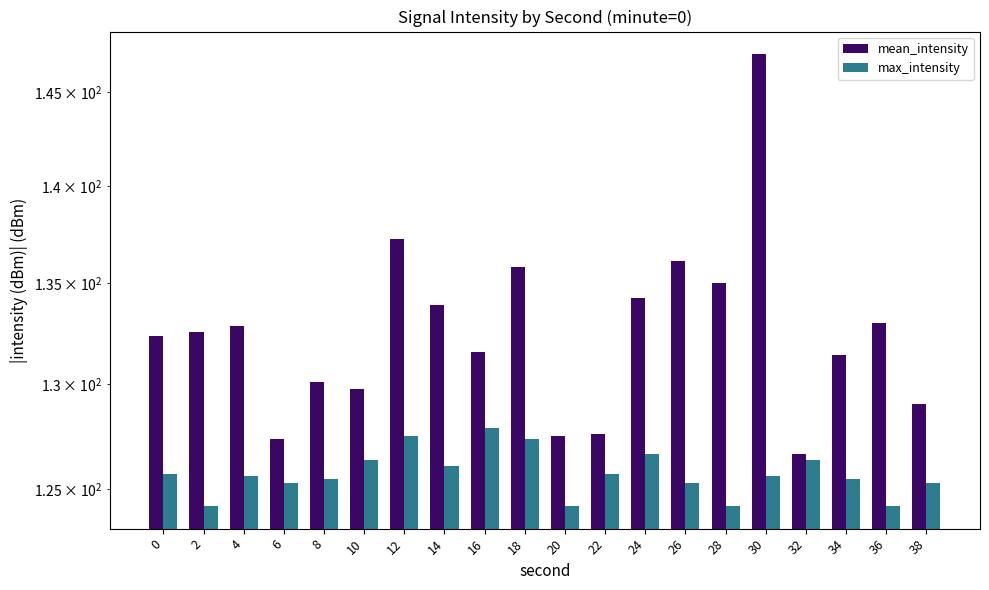

What is the average value of the max_intensity series?

125.7